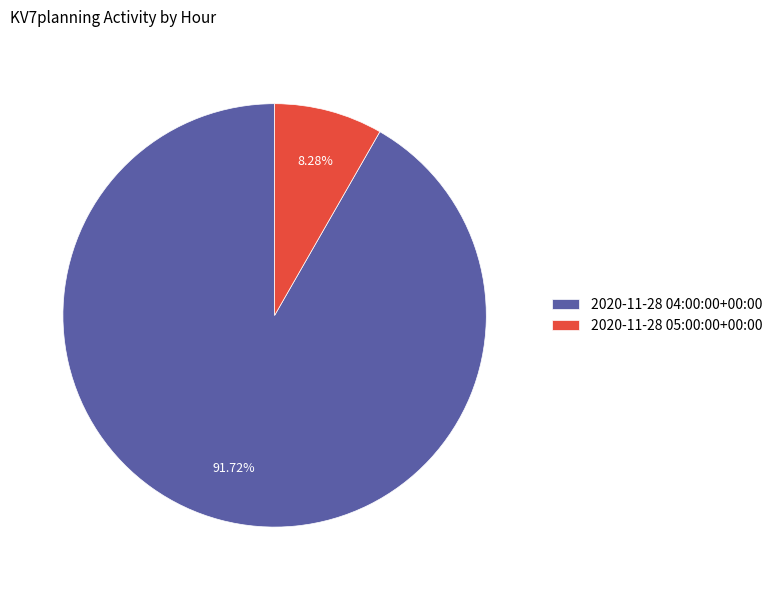

Rank the categories by value from lowest to highest.

2020-11-28 05:00:00+00:00, 2020-11-28 04:00:00+00:00